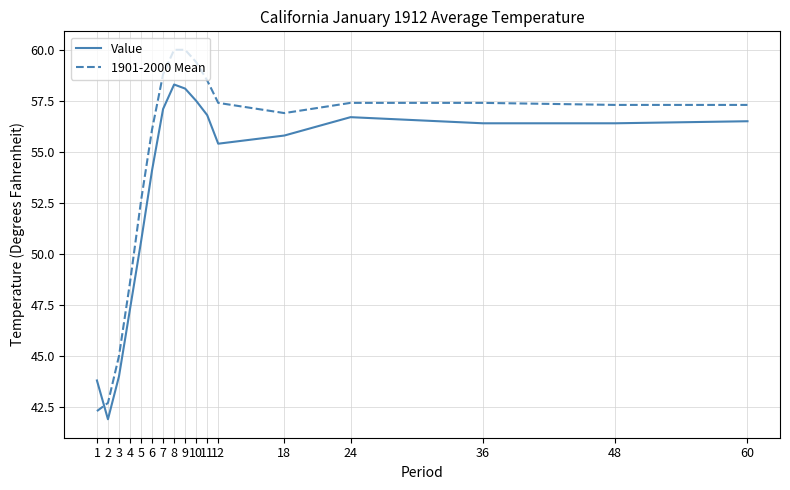

Rank the series by their average value, from highest to lowest.

1901-2000 Mean, Value